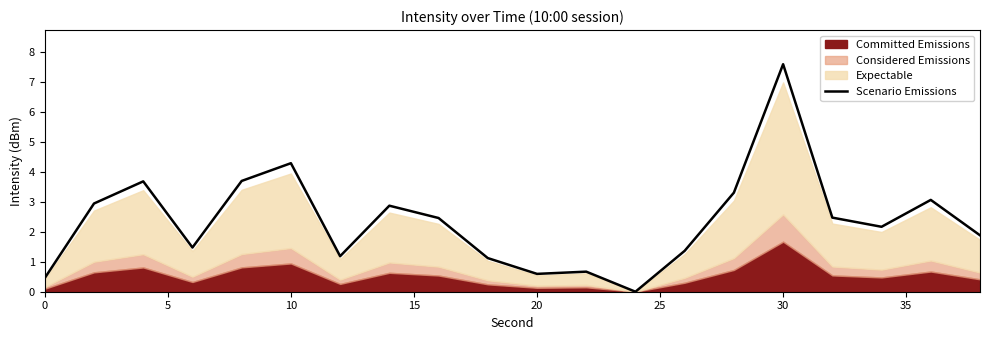

The Scenario Emissions series shows 7.6 at 30. True or false?

True